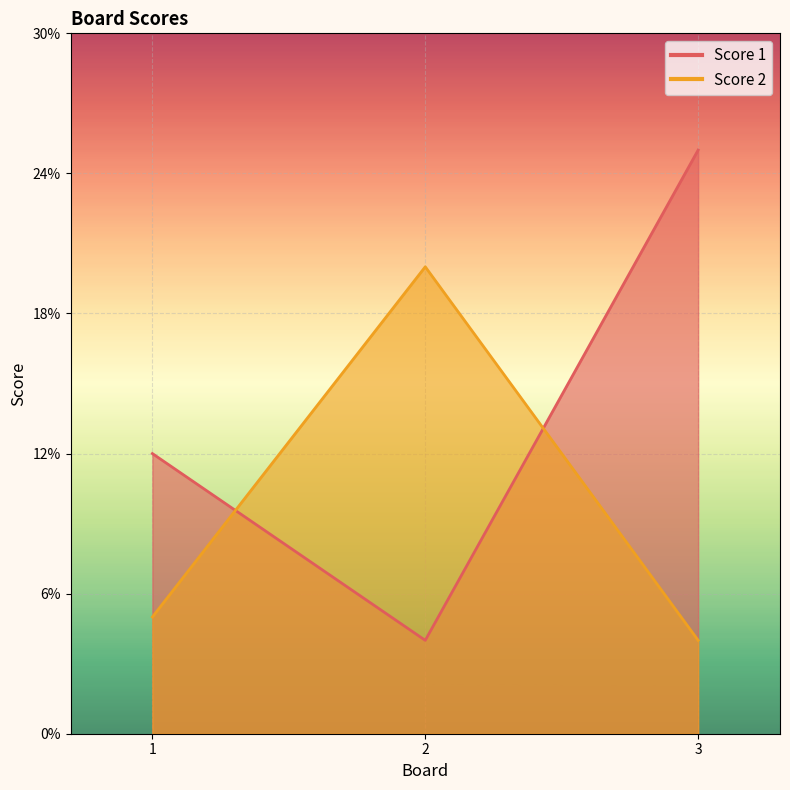

List the series in order of their overall mean, lowest first.

Score 2, Score 1